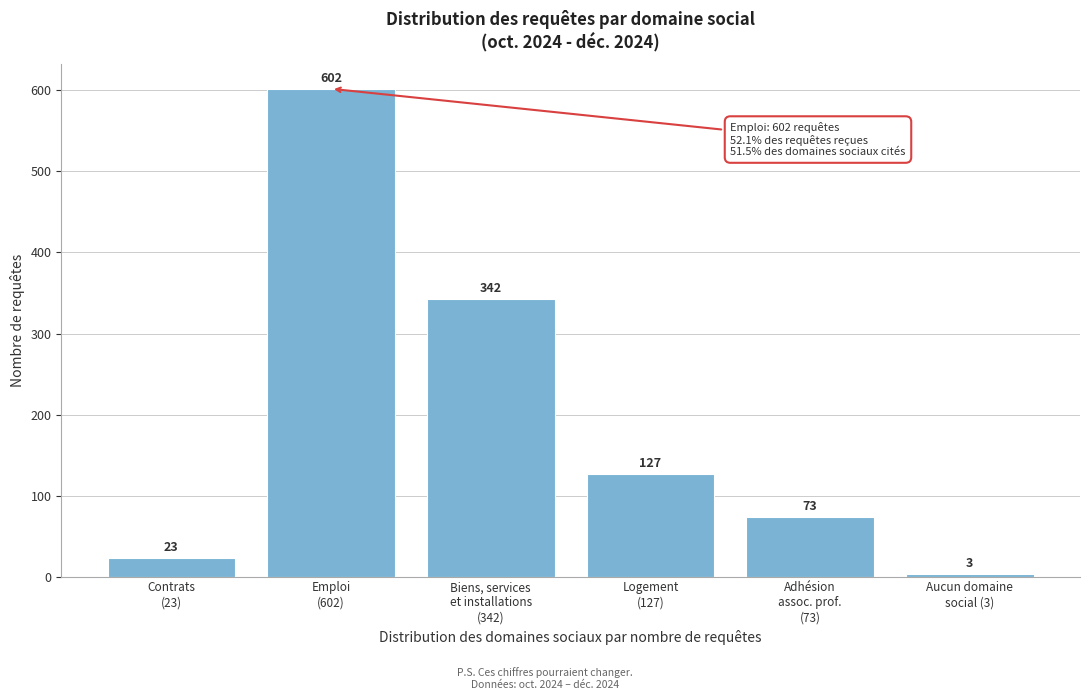

Reading left to right, transcribe all the data shown in this chart.

23	602	342	127	73	3